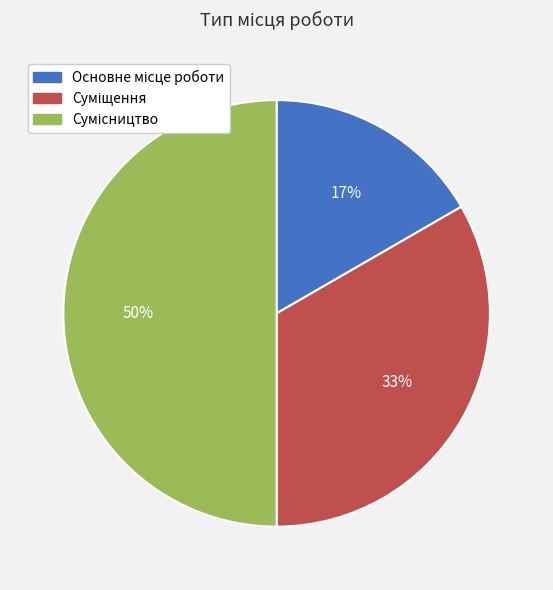

To the nearest percent, what is the difference between the largest and smallest slice percentages?

33%